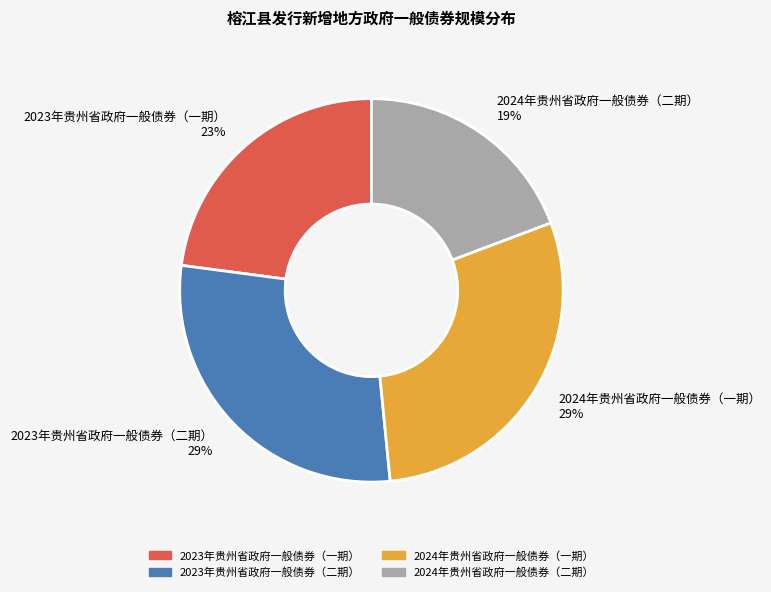

What is the smallest slice in the pie chart?

2024年贵州省政府一般债券（二期）